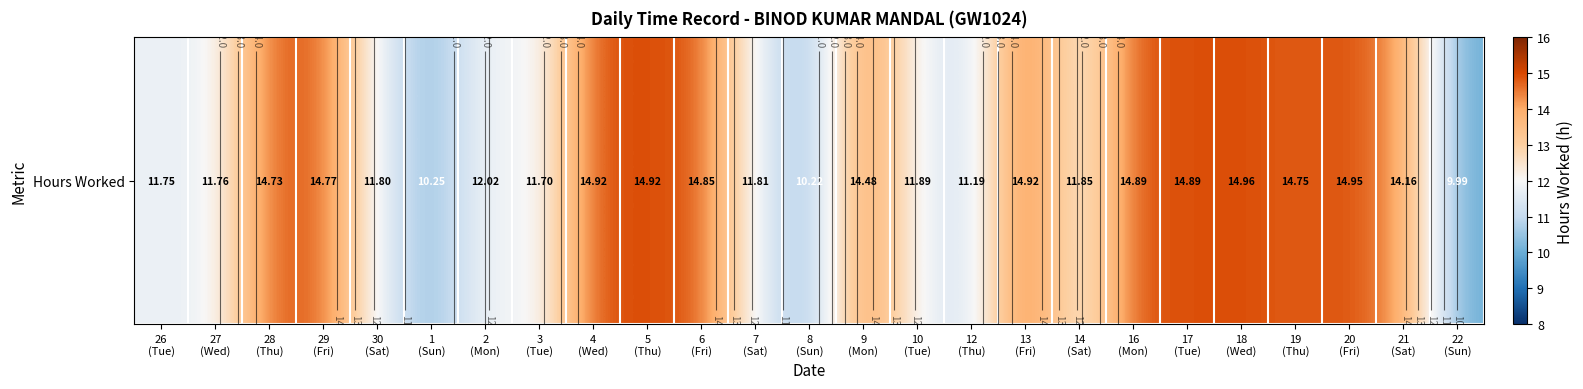

Is it true that the value at 7
(Sat) is 15.7?

False